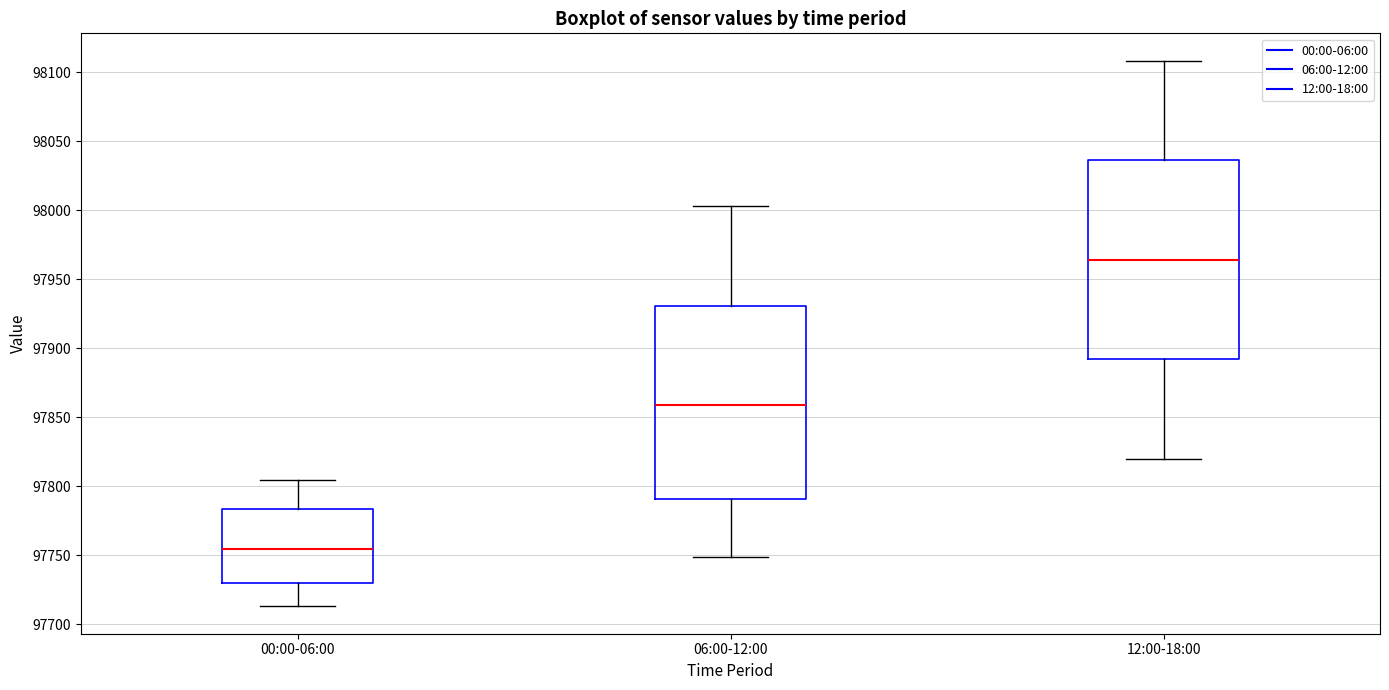

Which box's median line is the lowest?

00:00-06:00